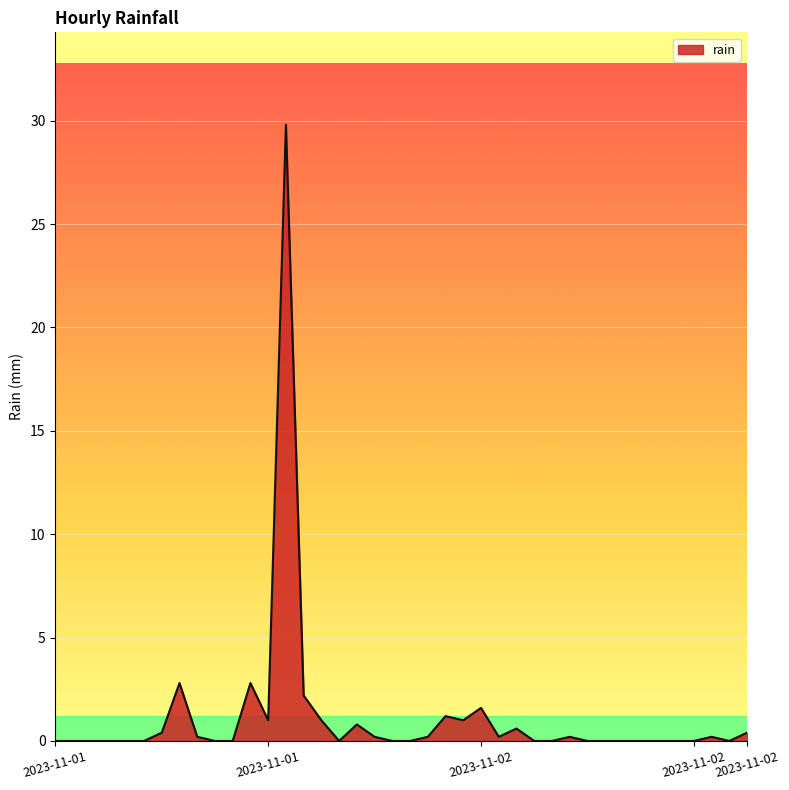

What is the difference between the maximum and minimum values?

29.8